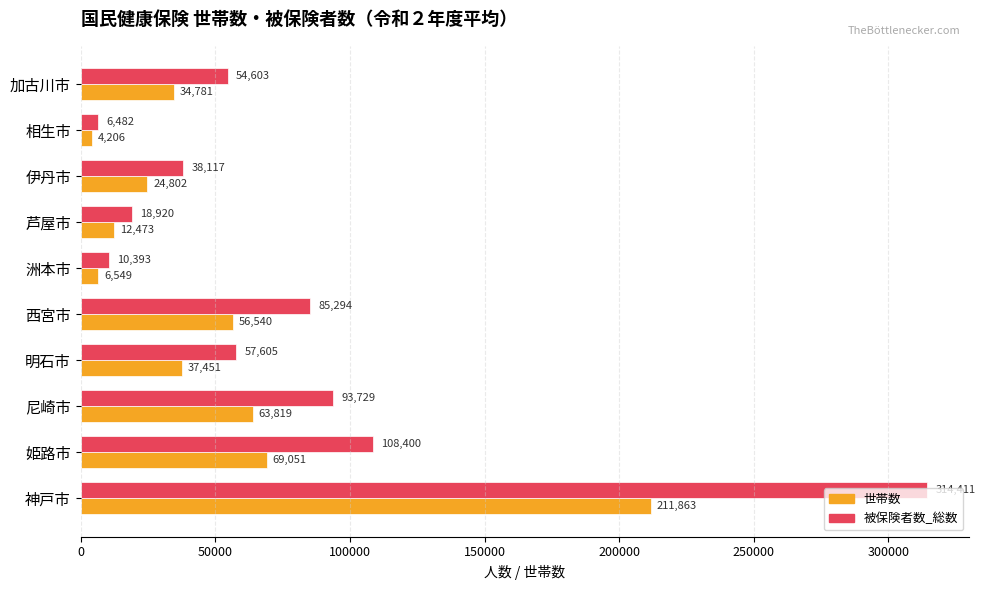

At which label is 被保険者数_総数 closest to 160446?

姫路市